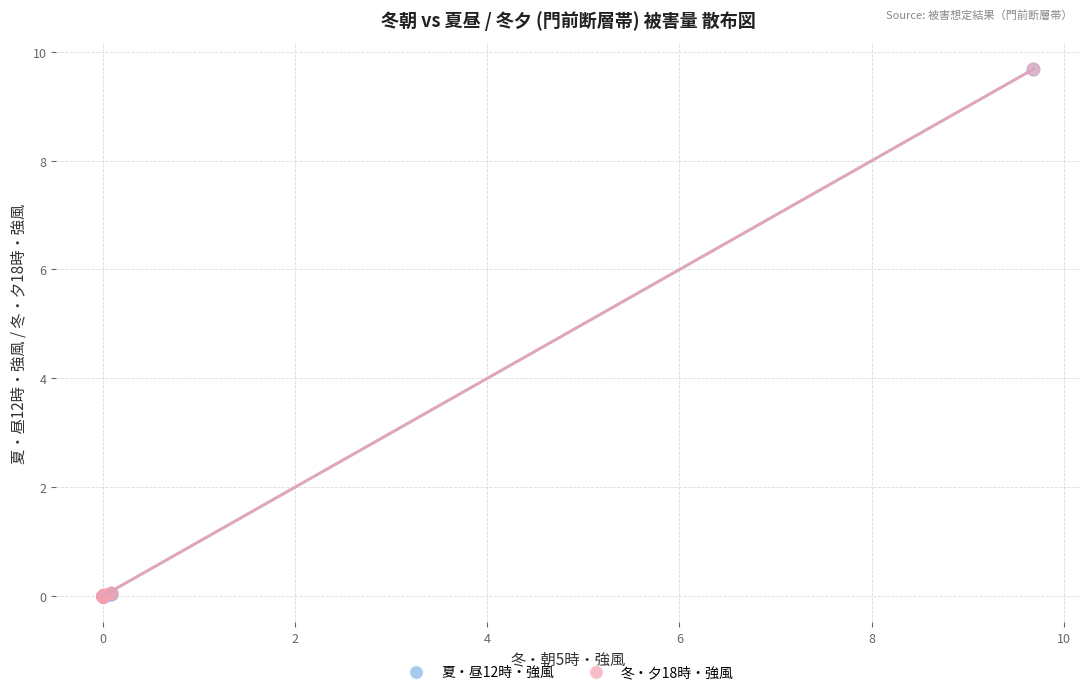

What are all the series names shown in the legend?

夏・昼12時・強風, 冬・夕18時・強風